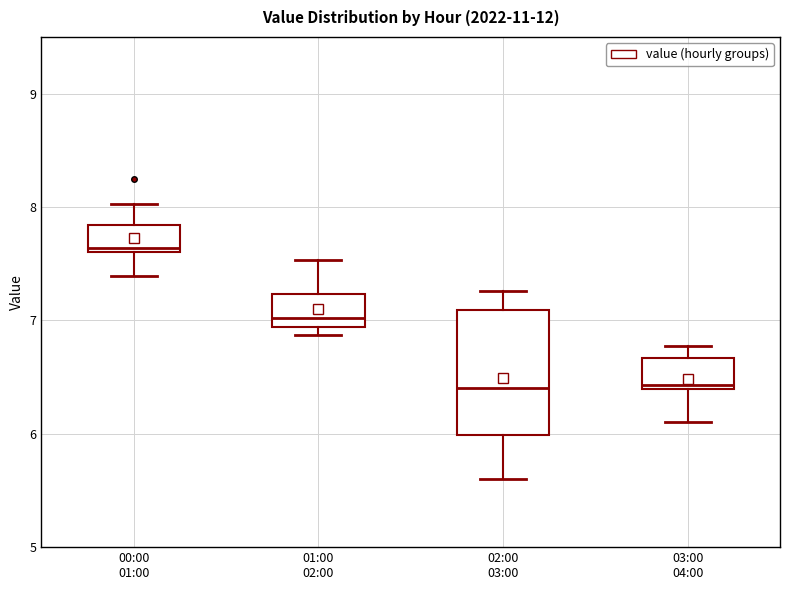

Which box is the tallest, from its lower edge to its upper edge?

02:00 03:00